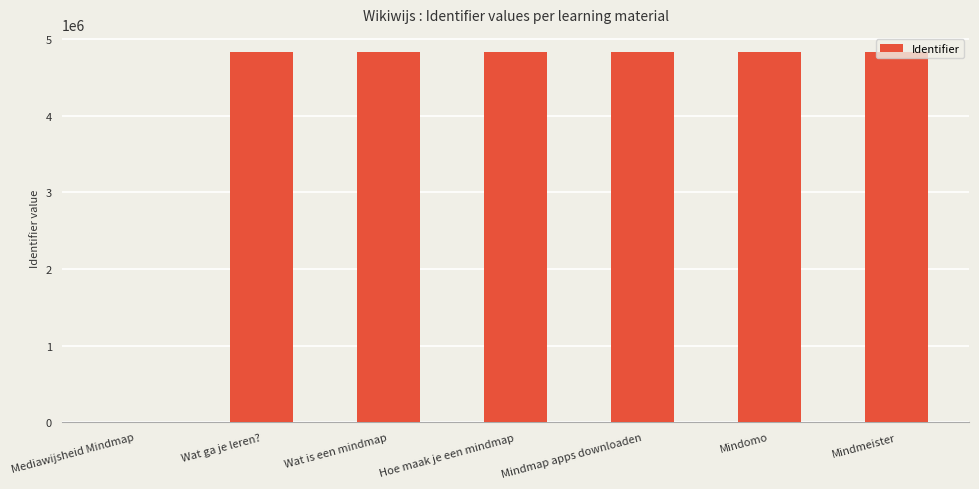

What is the maximum value shown in the chart?

4825643